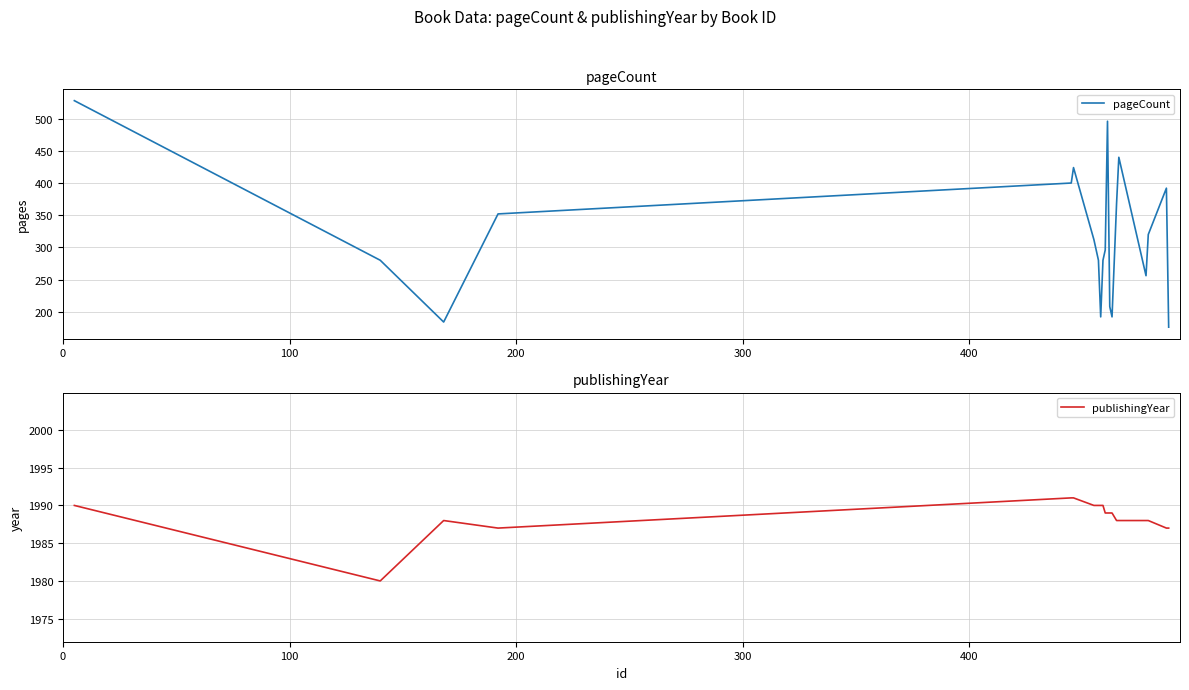

Which series has the largest total across all categories?

publishingYear